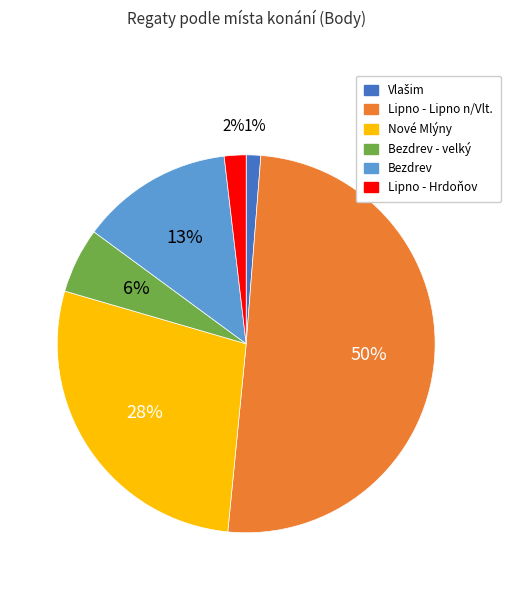

To the nearest percent, what is the difference between the Bezdrev - velký and Nové Mlýny slice percentages?

22%